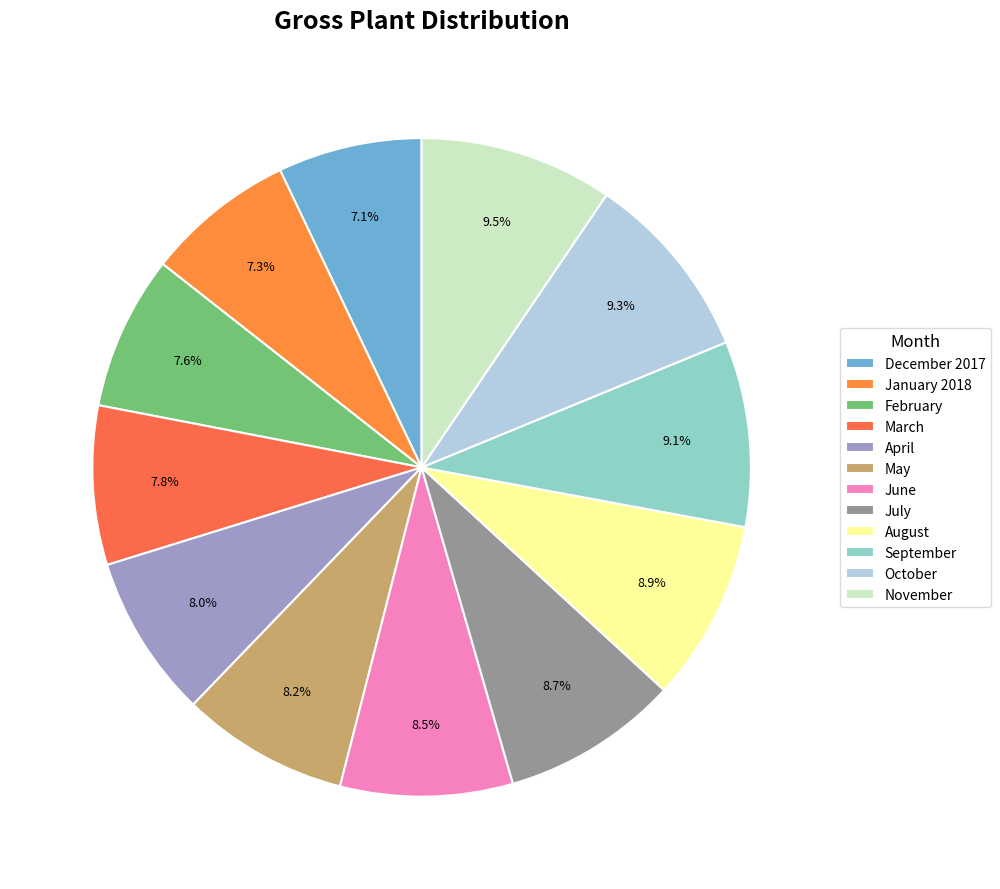

Rank the categories by value from highest to lowest.

November, October, September, August, July, June, May, April, March, February, January 2018, December 2017